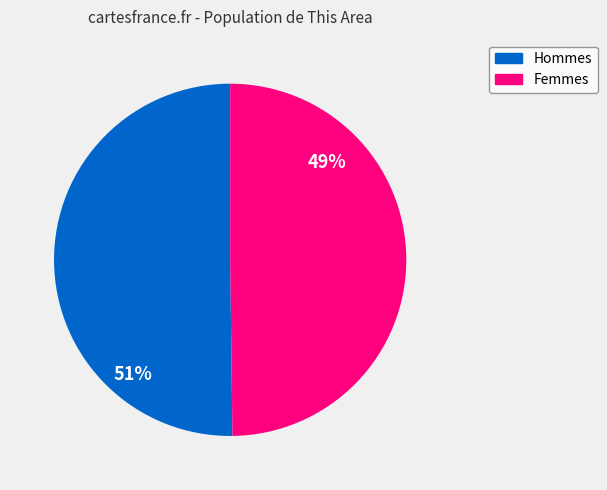

Rank the categories by value from highest to lowest.

Male, Female